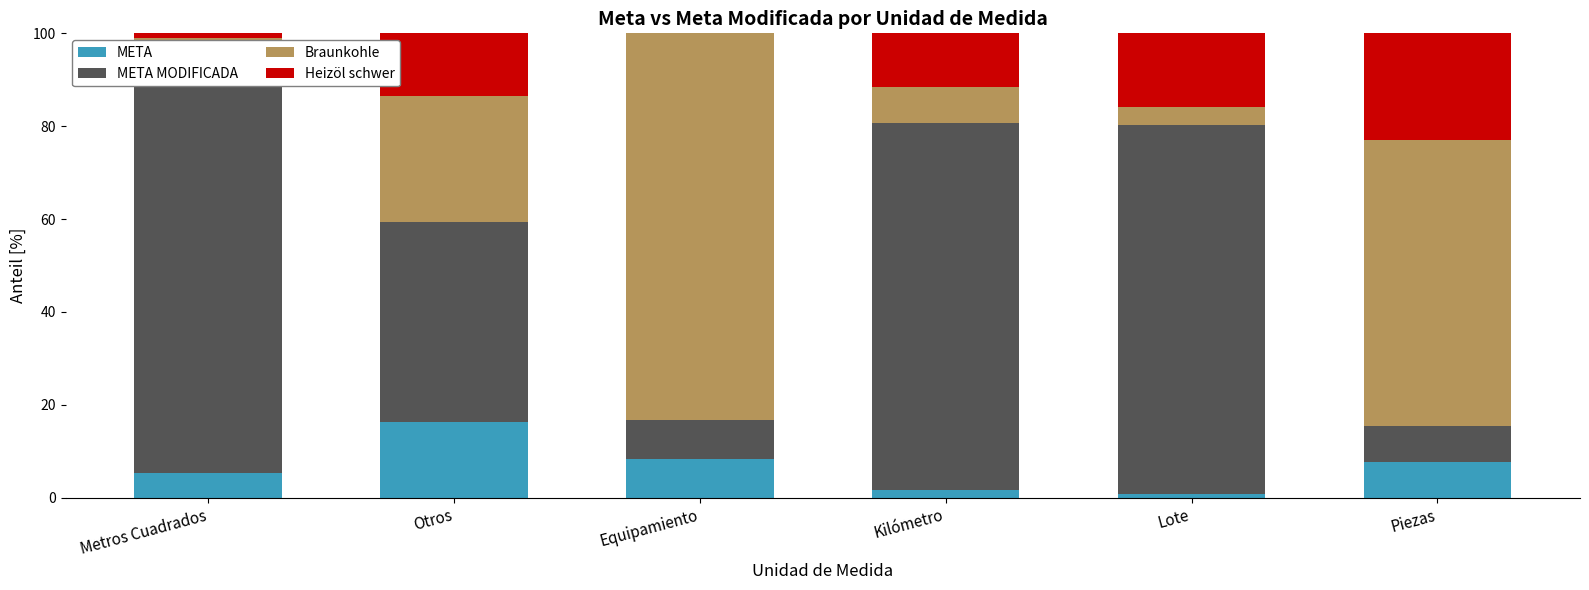

Is it true that META MODIFICADA equals 43.2 at Otros?

True